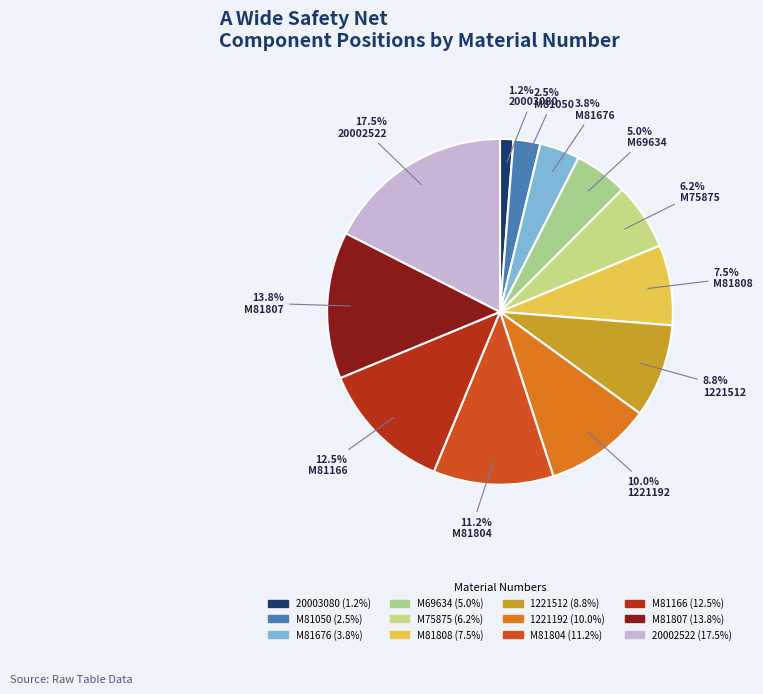

Does M81804 represent more than half of the total?

No